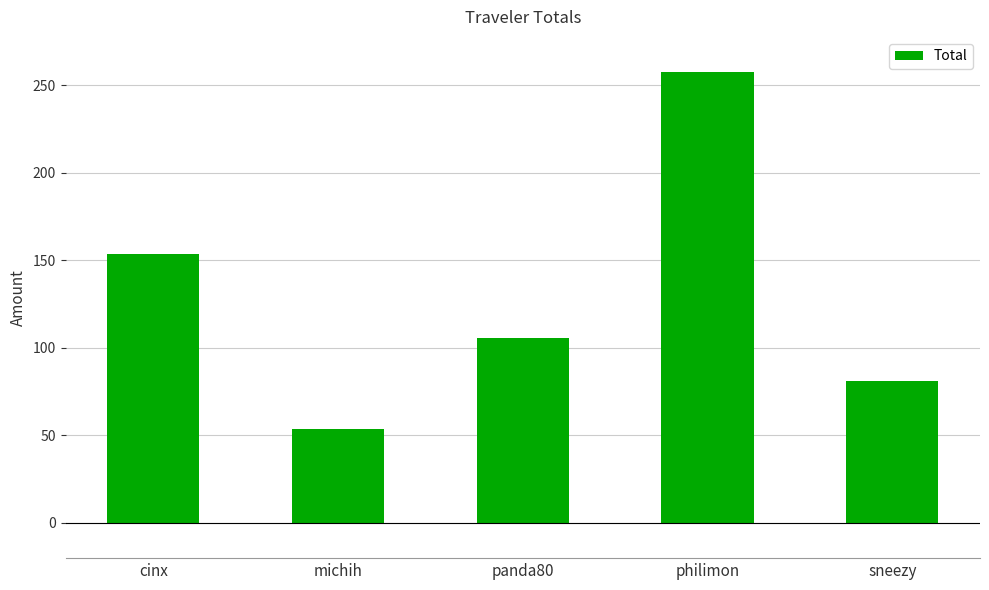

Where does the data first go above 105?

cinx